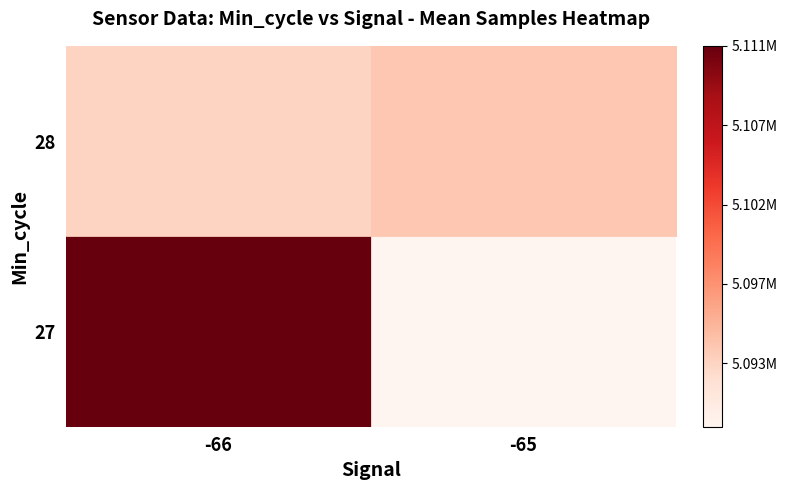

Which series has the largest total across all categories?

28